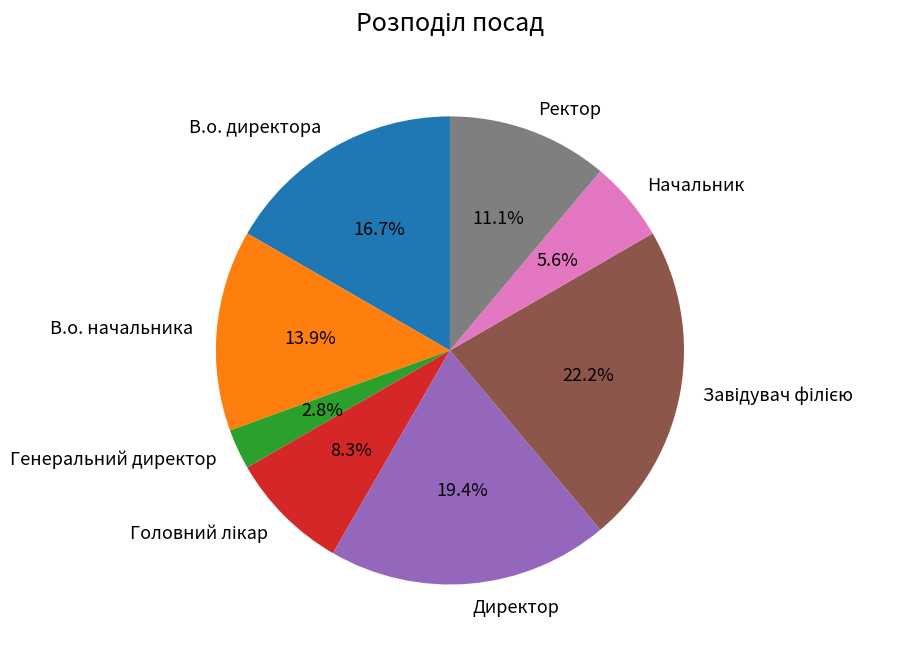

Which slice is the smallest?

Генеральний директор